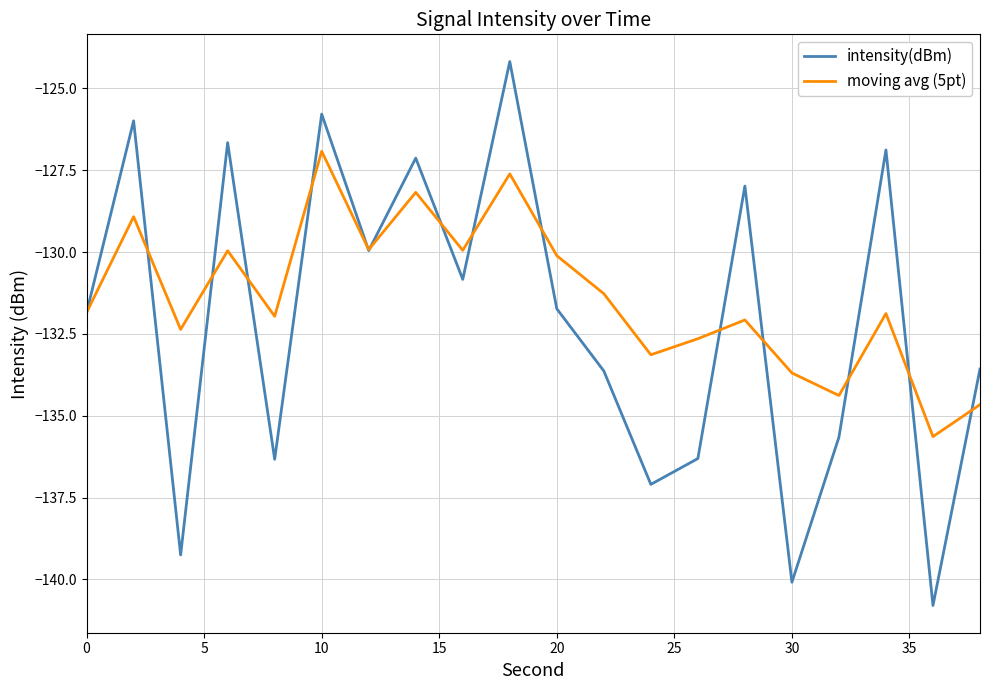

Rank the series by their maximum value, from lowest to highest.

moving avg (5pt), intensity(dBm)